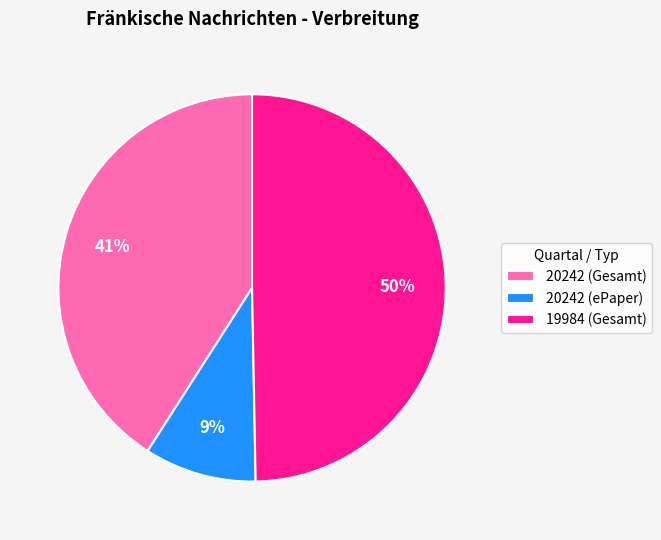

To the nearest percent, what is the combined percentage of 20242 (ePaper) and 20242 (Gesamt)?

50%